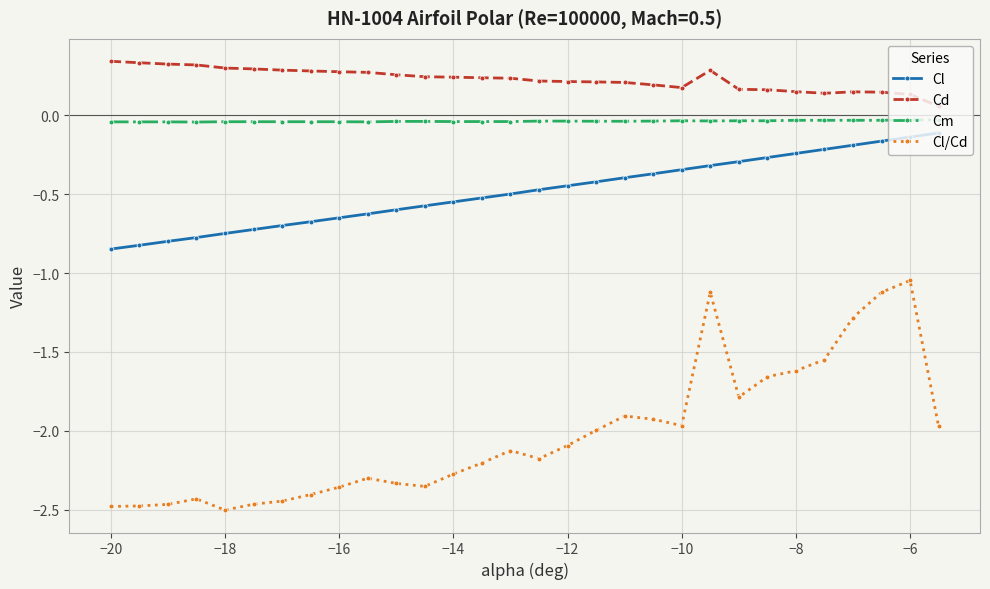

Which series has the widest spread of values?

Cl/Cd